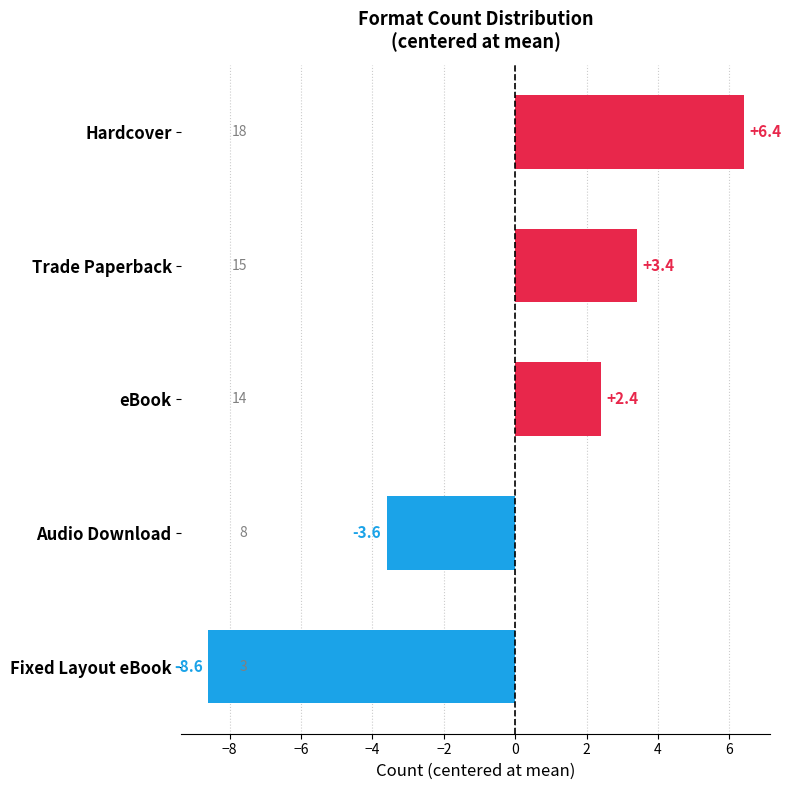

Reading top to bottom, transcribe all the data shown in this chart.

6.4	3.4	2.4	-3.6	-8.6